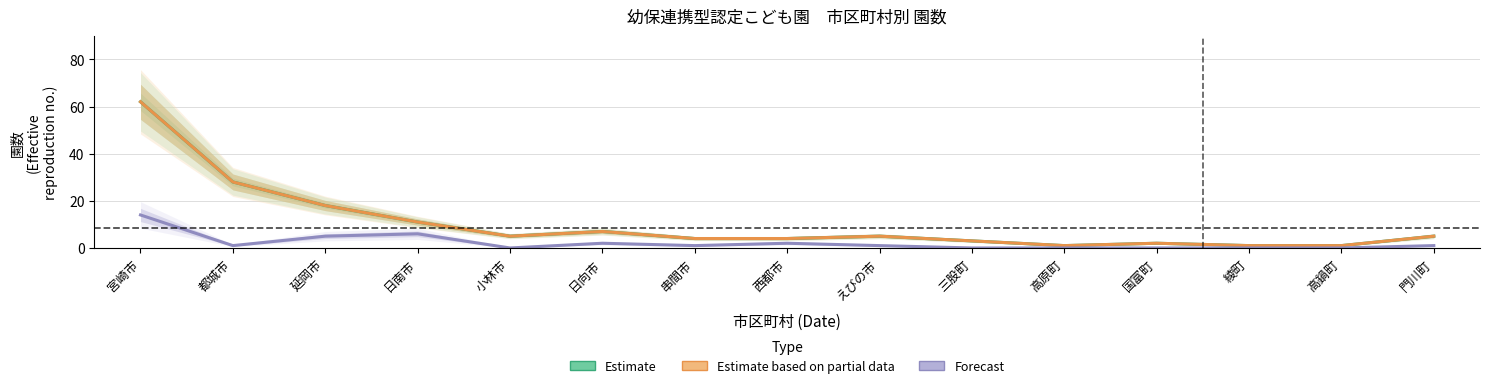

Which category has the lowest value across all series?

小林市